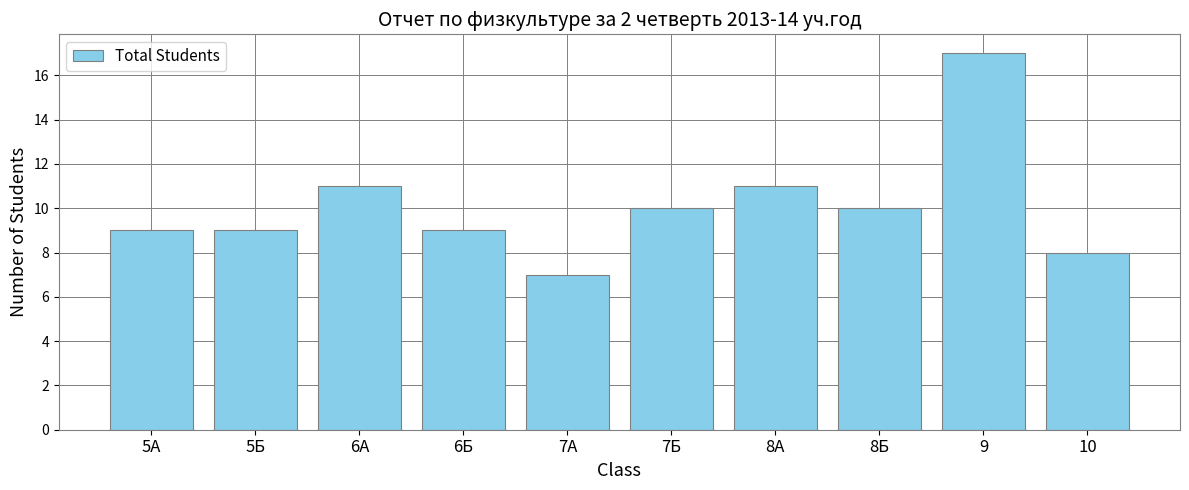

What is the approximate value at 6Б?

9